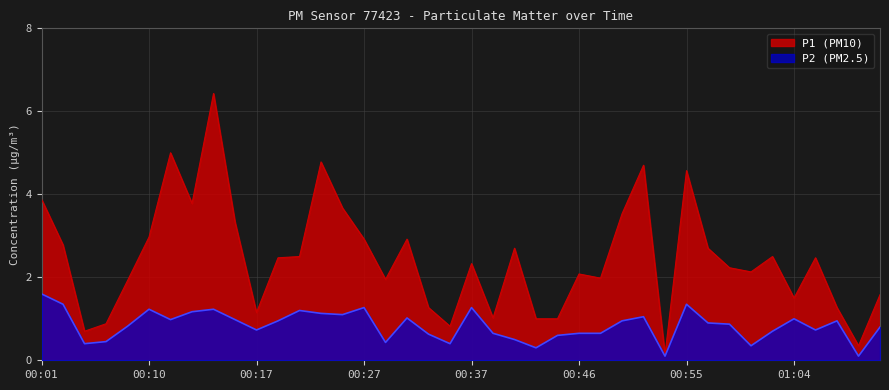

How many interior local peaks does the P1 series have?

11